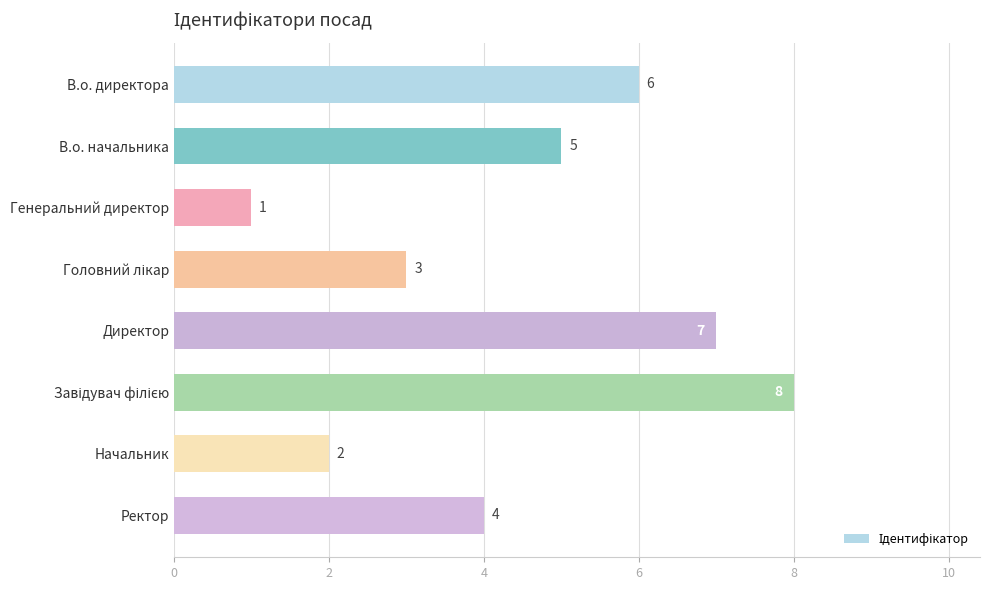

Reading top to bottom, transcribe all the data shown in this chart.

6	5	1	3	7	8	2	4